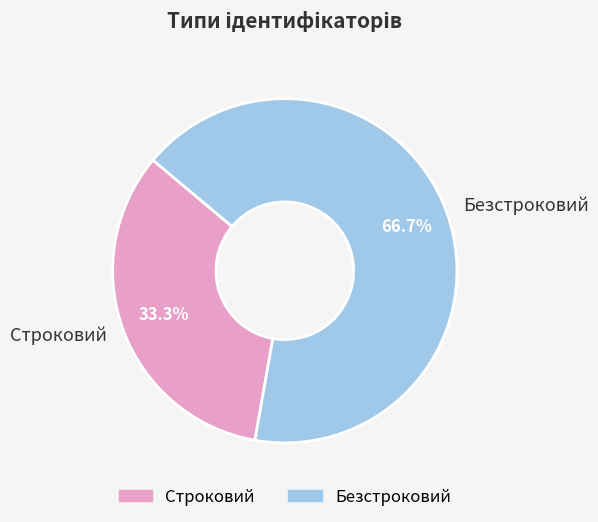

What is the ratio of the value at Безстроковий to the value at Строковий?

2.0